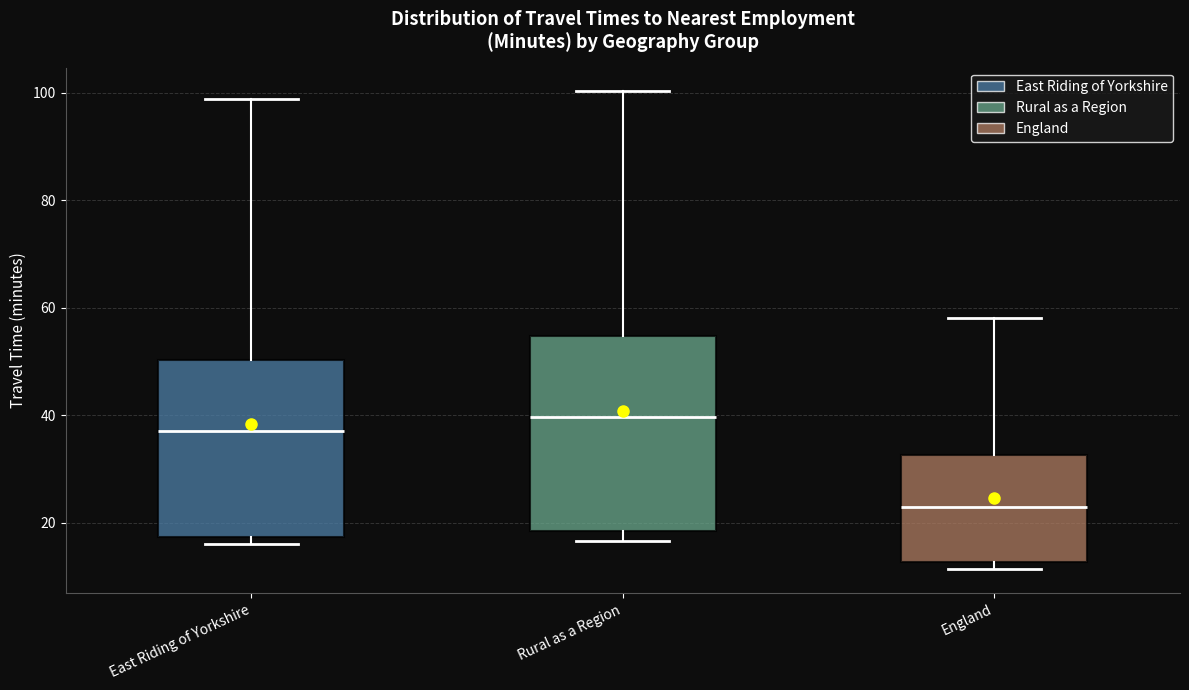

Reading left to right, transcribe this box plot: for each box, give where its median line is, the range the box spans, and where its two whiskers end, as read against the y-axis. The values are not printed on the chart, so give them approximately, as read against the axis.

East Riding of Yorkshire: median 38, box 18 to 50, whiskers 16 to 98
Rural as a Region: median 40, box 18 to 54, whiskers 16 to 100
England: median 22, box 12 to 32, whiskers 12 (just below the box's lower edge) to 58